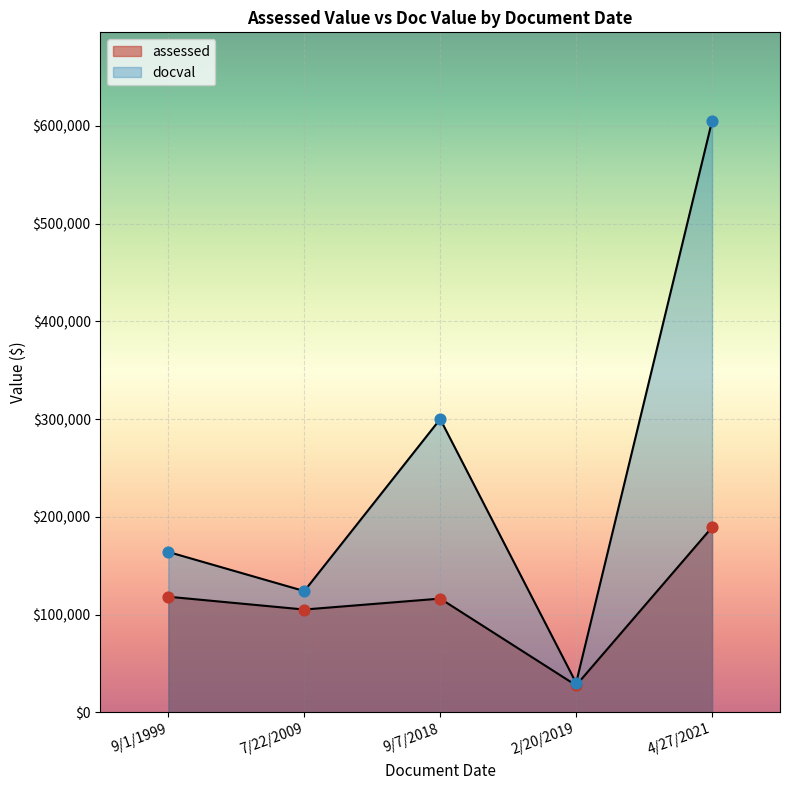

What are all the series names shown in the legend?

assessed, docval